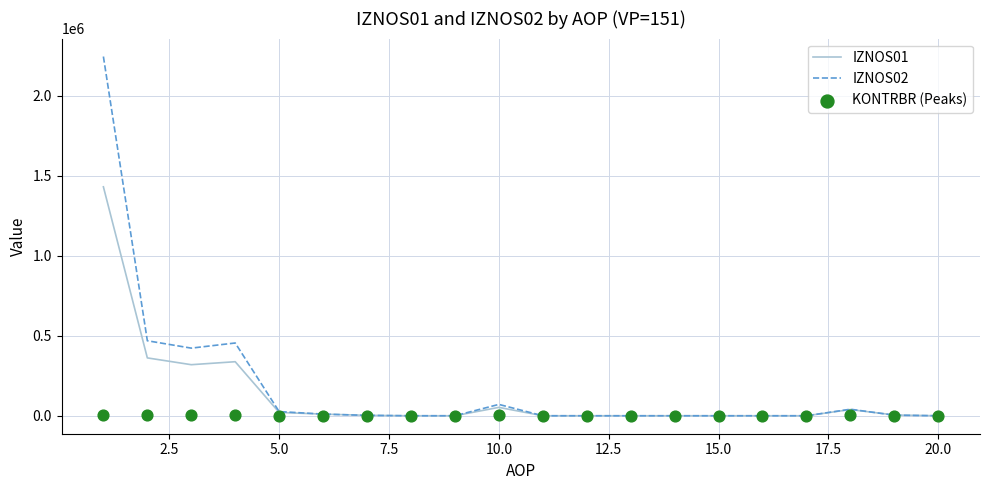

Which series has the largest total across all categories?

IZNOS02